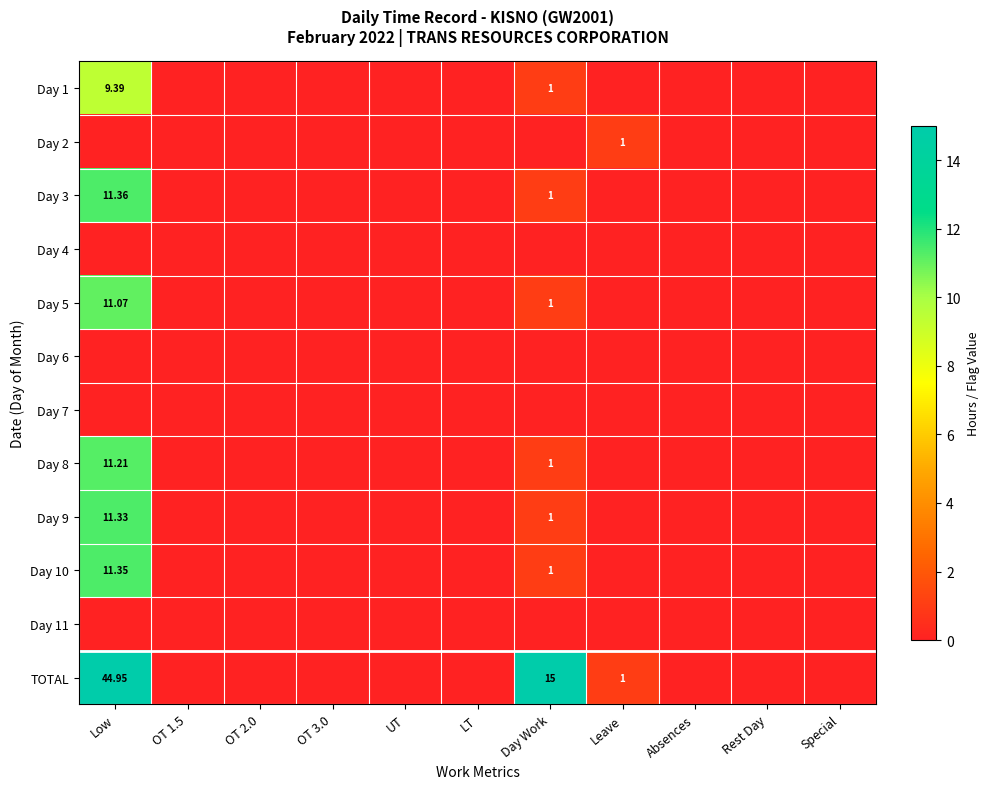

Which category has the highest value in the Day 1 series?

Low